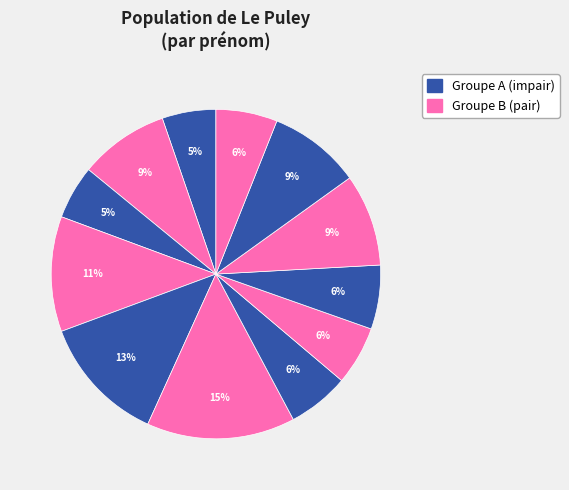

To the nearest percent, what is the average slice percentage?

8%